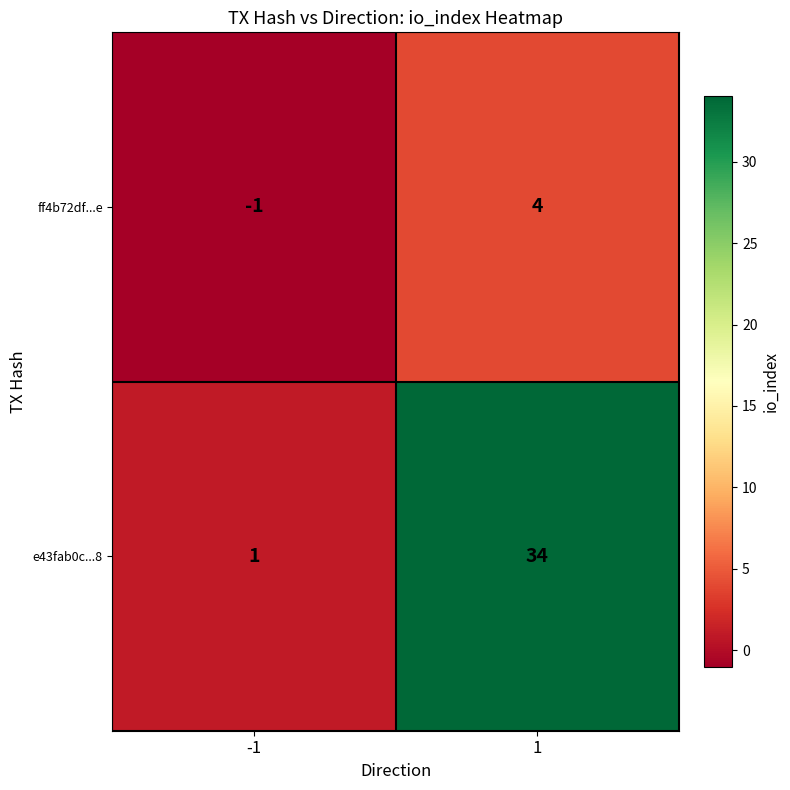

Count the number of categories in the chart.

2